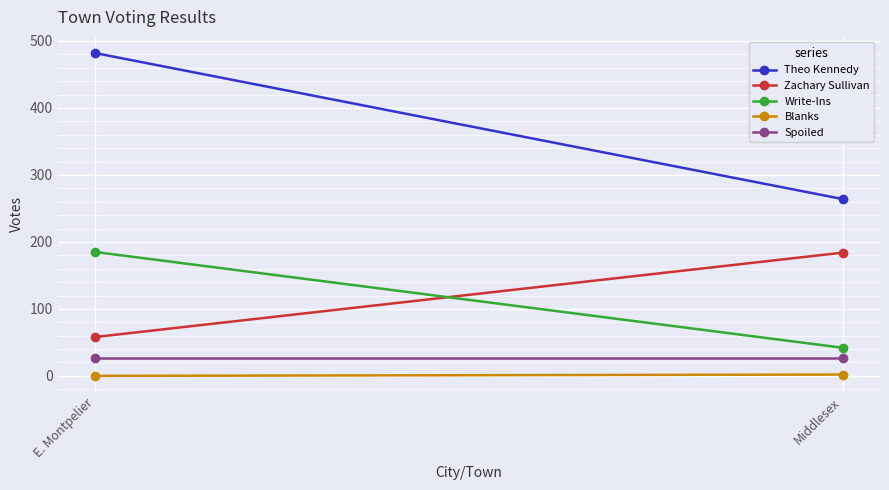

Which series has the widest spread of values?

Theo Kennedy